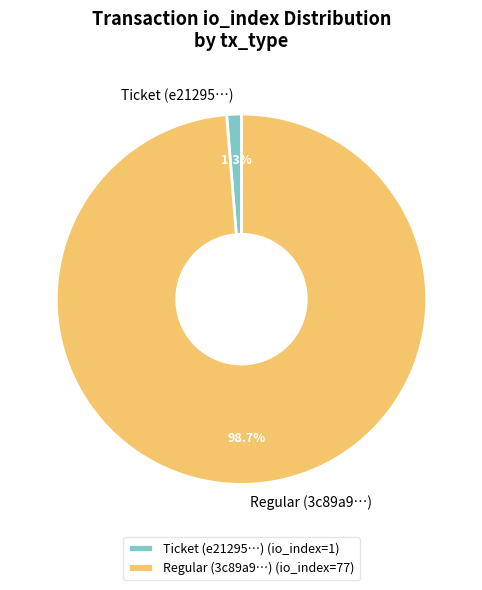

To the nearest percent, what is the difference between the largest and smallest slice percentages?

97%